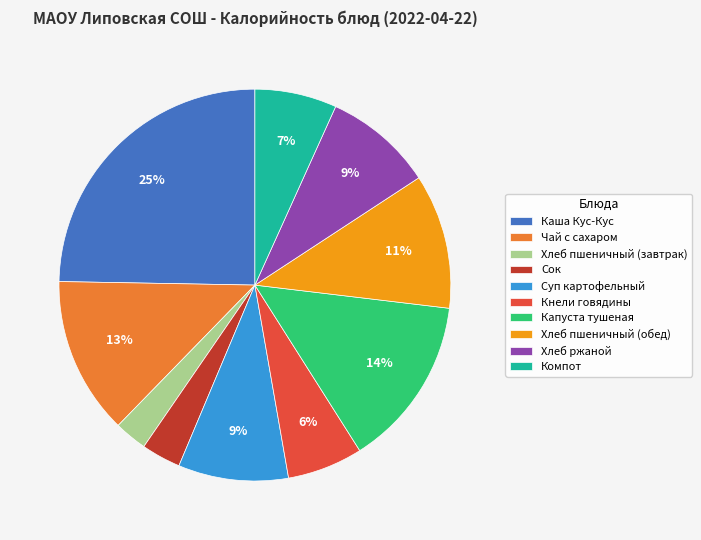

True or false: Хлеб пшеничный (завтрак) accounts for 3% of the total.

True